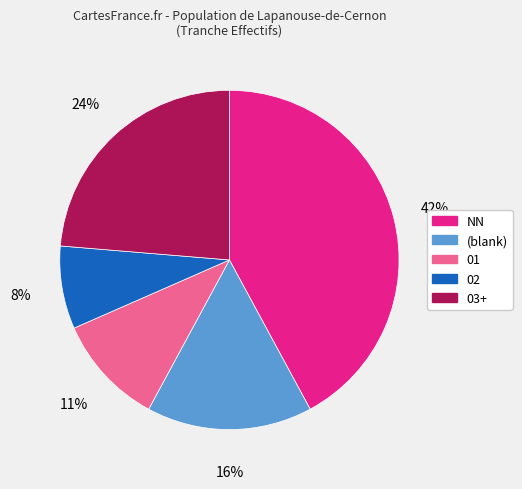

What percentage is the 01 slice, to the nearest percent?

11%